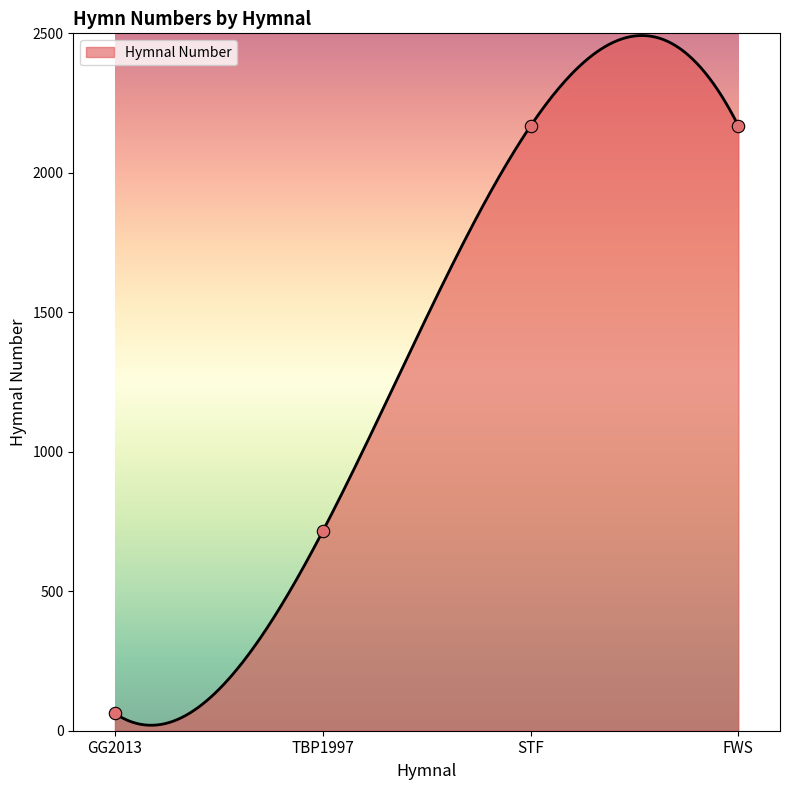

What is the ratio of the value at FWS to the value at STF?

1.0